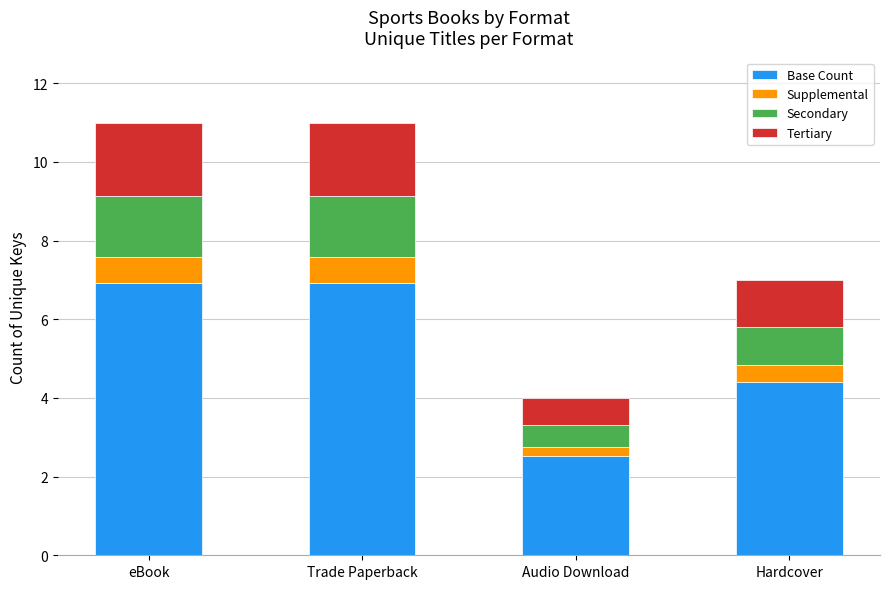

How many categories are shown in the chart?

4